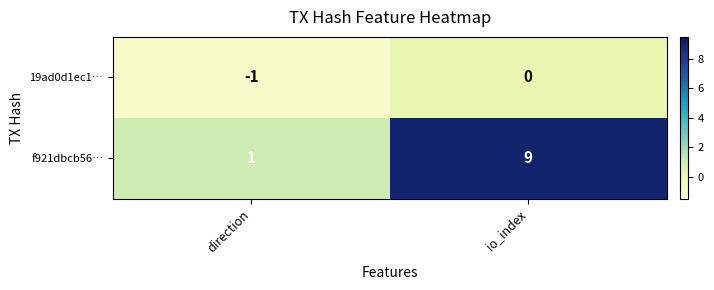

Is it true that 19ad0d1ec1… equals -1 at direction?

True